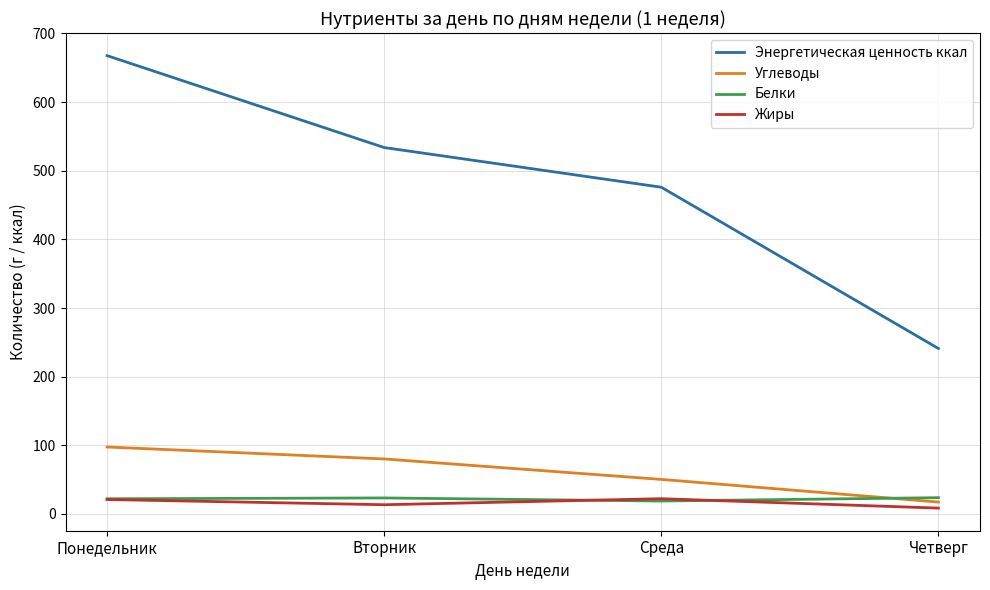

At which category is the sum across all series the highest?

Понедельник